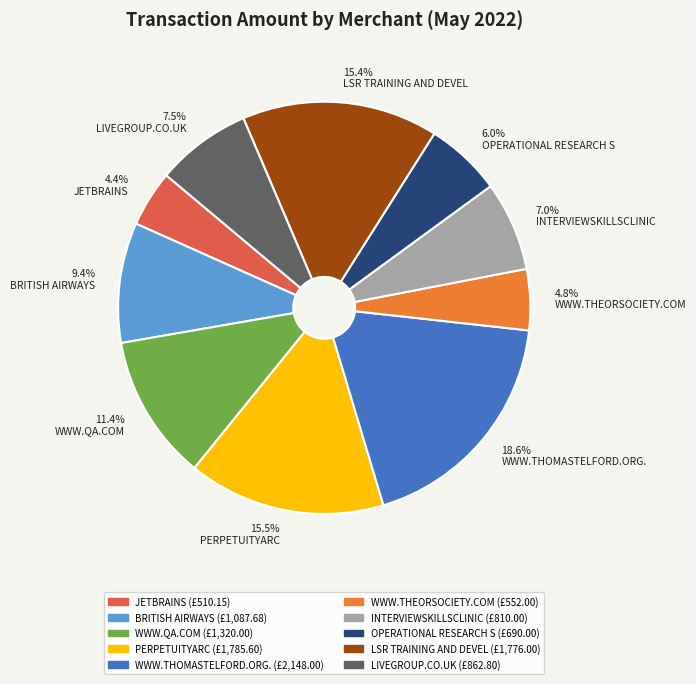

Is there any slice that represents more than half of the pie?

No